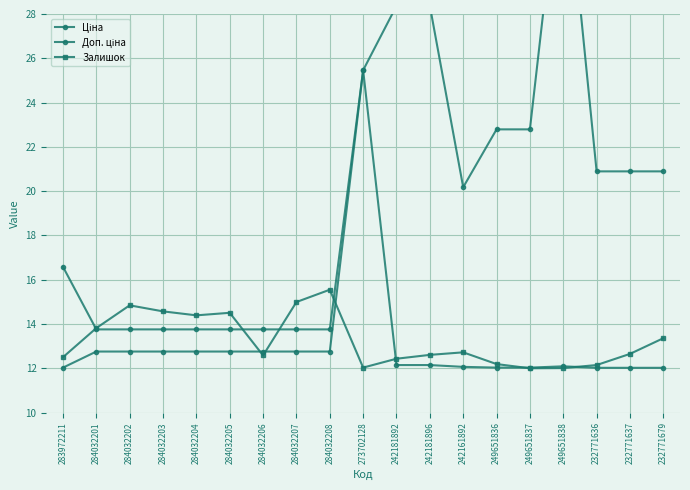

True or false: Доп. ціна and Ціна cross at least once.

False